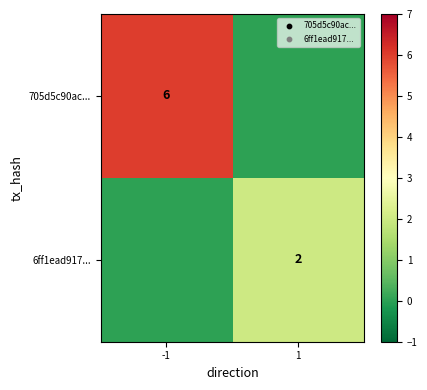

What is the difference between the highest and lowest values at 1?

2